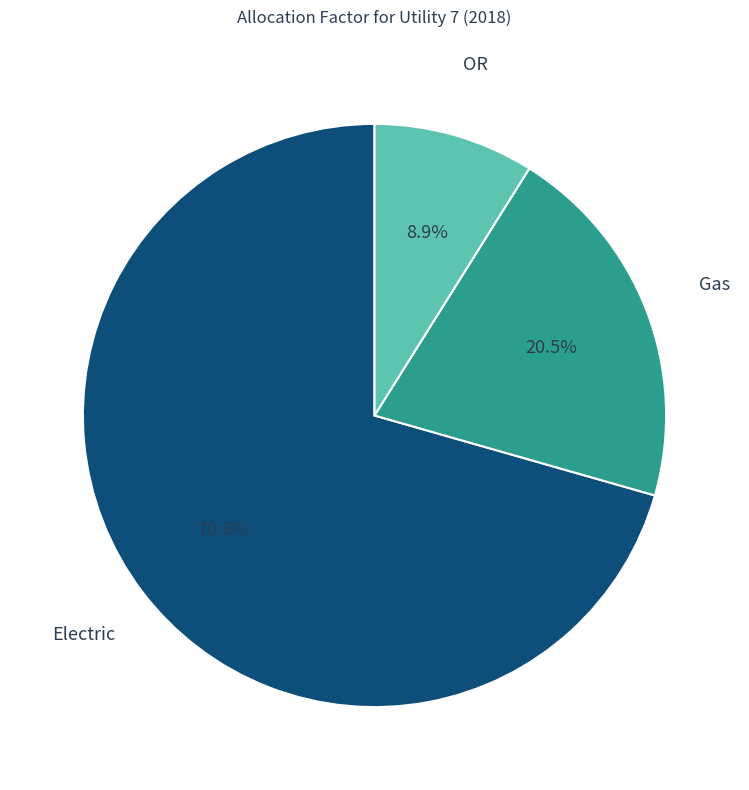

How many segments does this pie chart have?

3